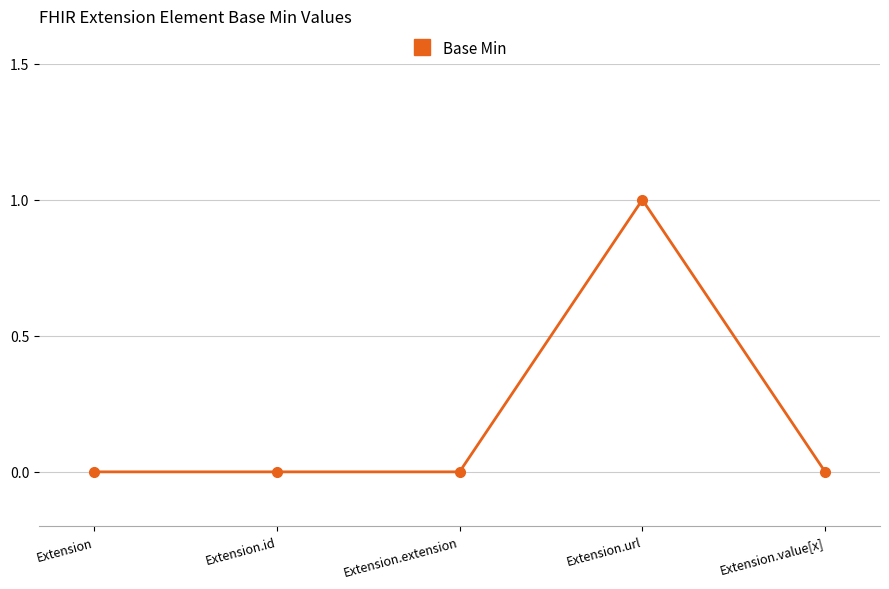

How many series are shown in this chart?

1